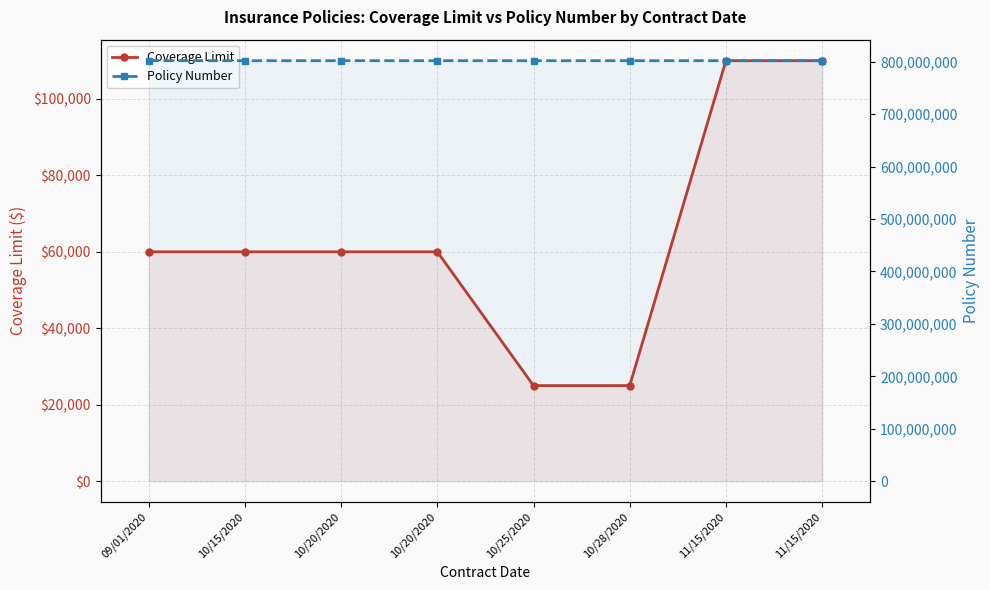

Is it true that Policy Number equals 802049494 at 09/01/2020?

True